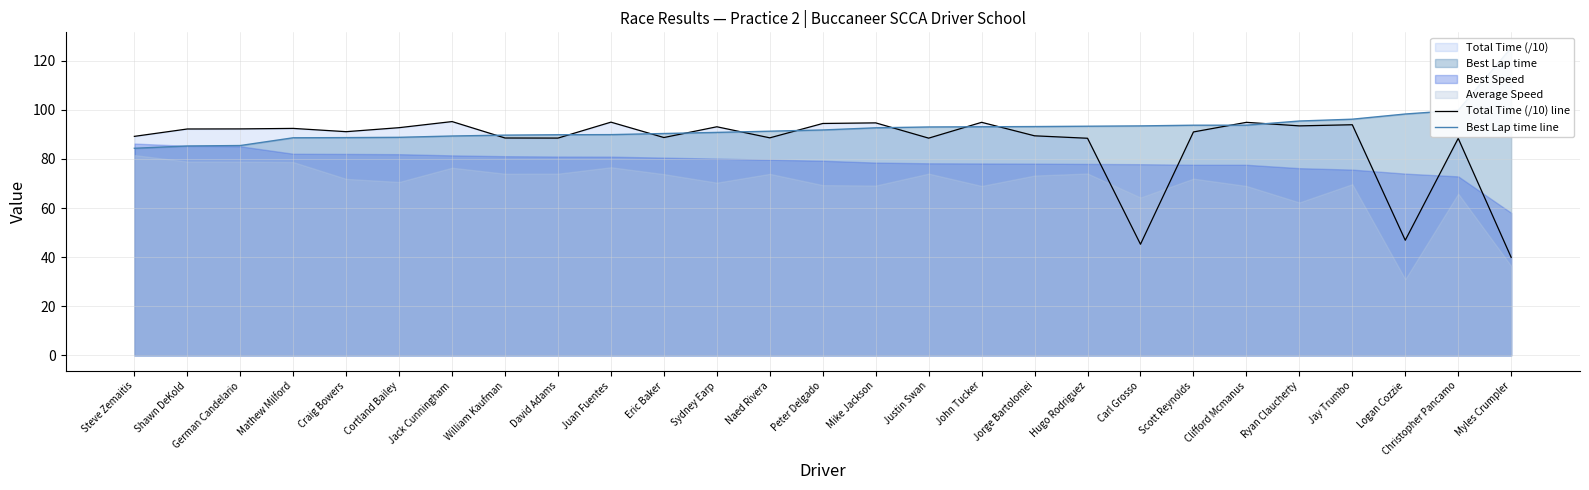

What position from the right is Christopher Pancamo?

2